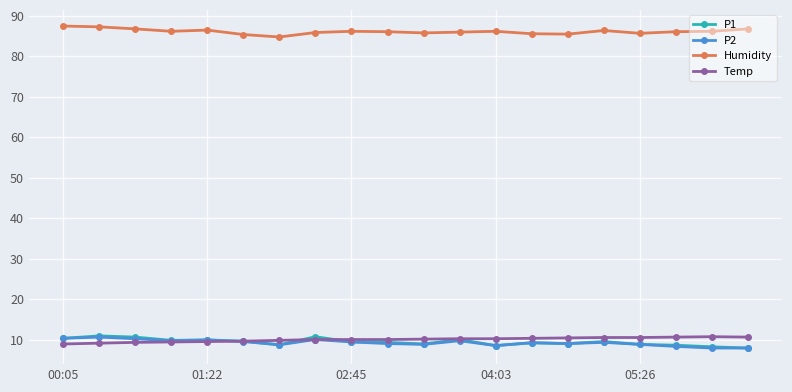

How many distinct data groups are displayed?

4